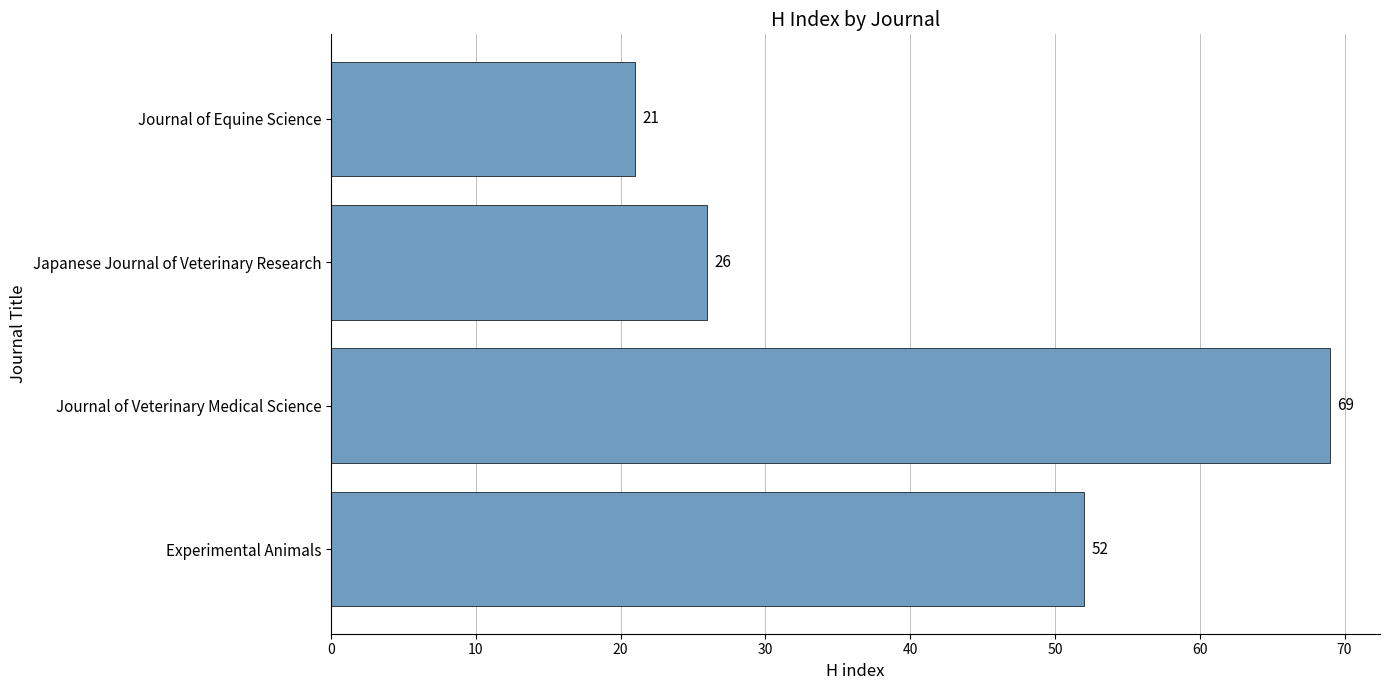

At which label is the value closest to 45?

Experimental Animals